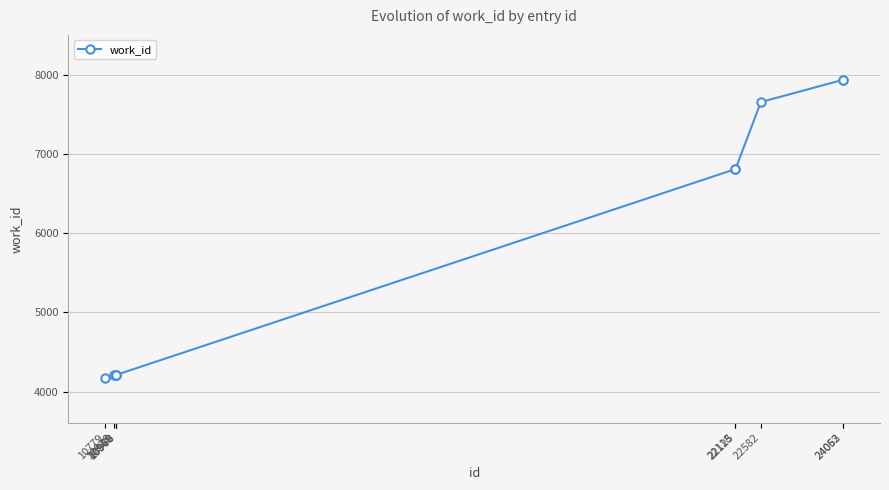

What is the value of the 10th point from the left?

7939